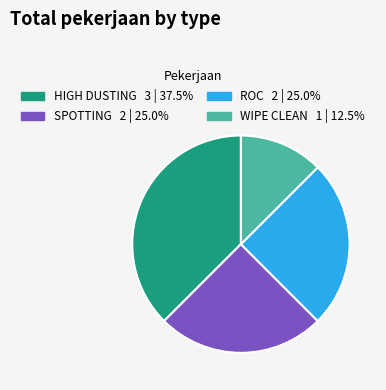

Which category has the biggest portion of the pie?

HIGH DUSTING